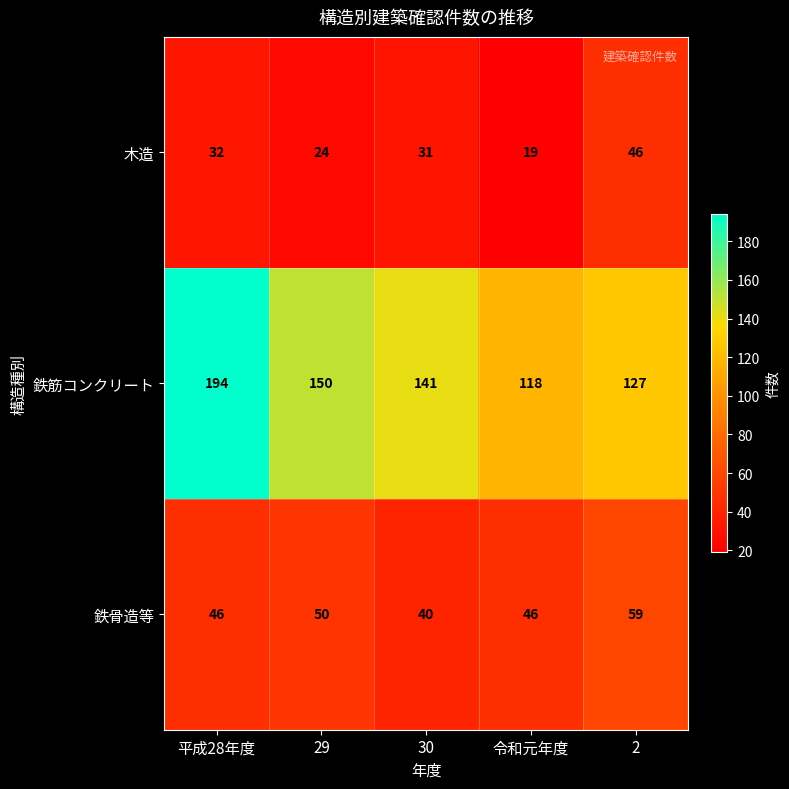

Which category has the lowest value across all series?

令和元年度